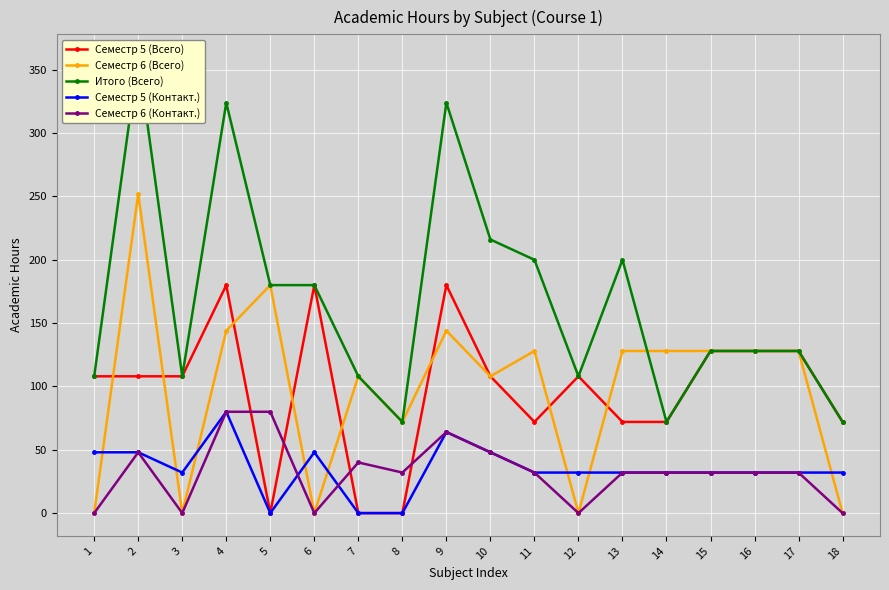

At which category is the sum across all series the highest?

2